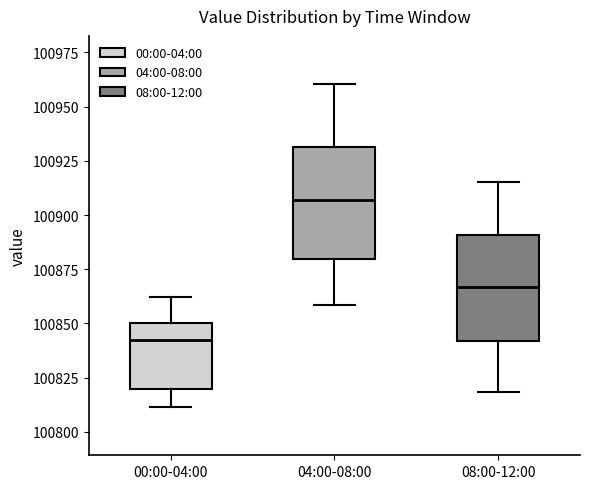

Where is the lower edge of the box for 00:00-04:00 on the y-axis? The values are not printed on the chart, so give them approximately, as read against the axis.

100820